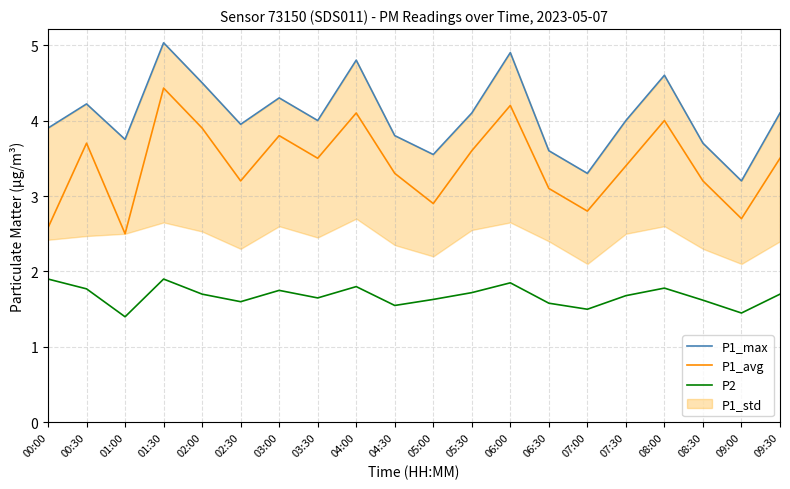

What is the value of the P1_max point at the 1st from the left?

3.9